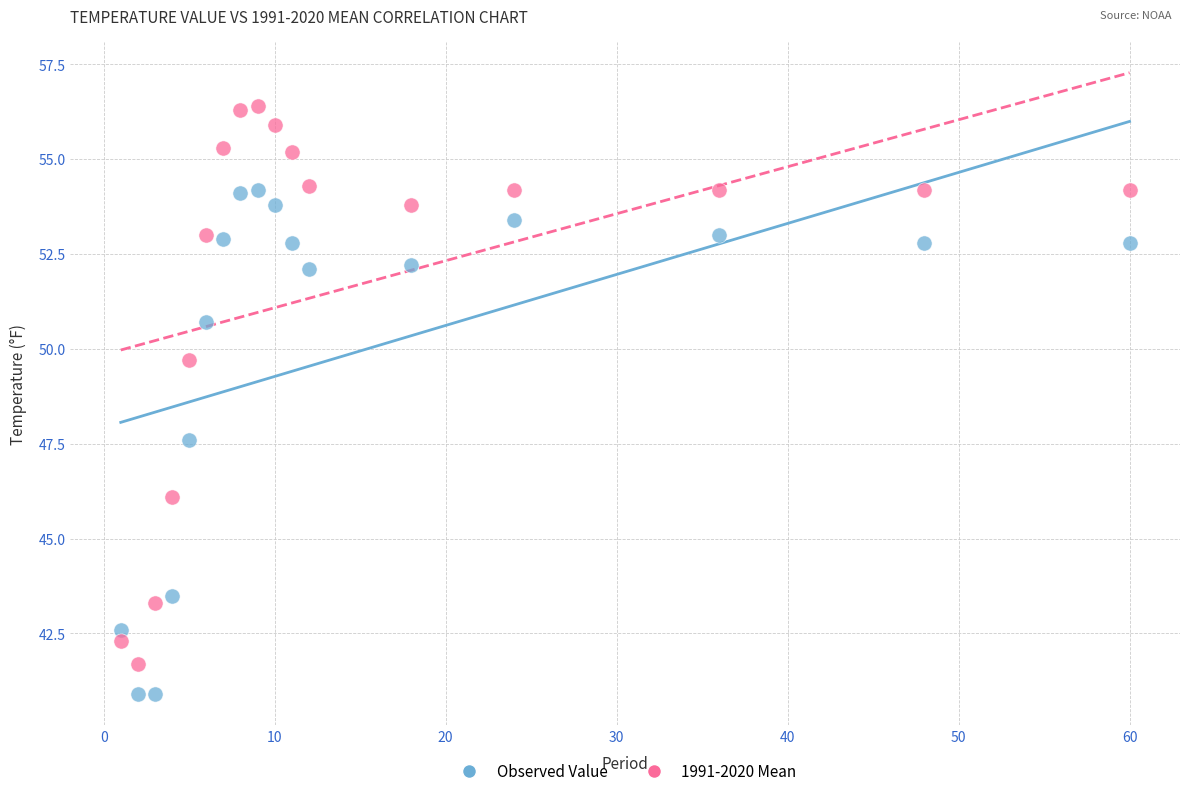

Across all series, what Y value is closest to 48?

47.6